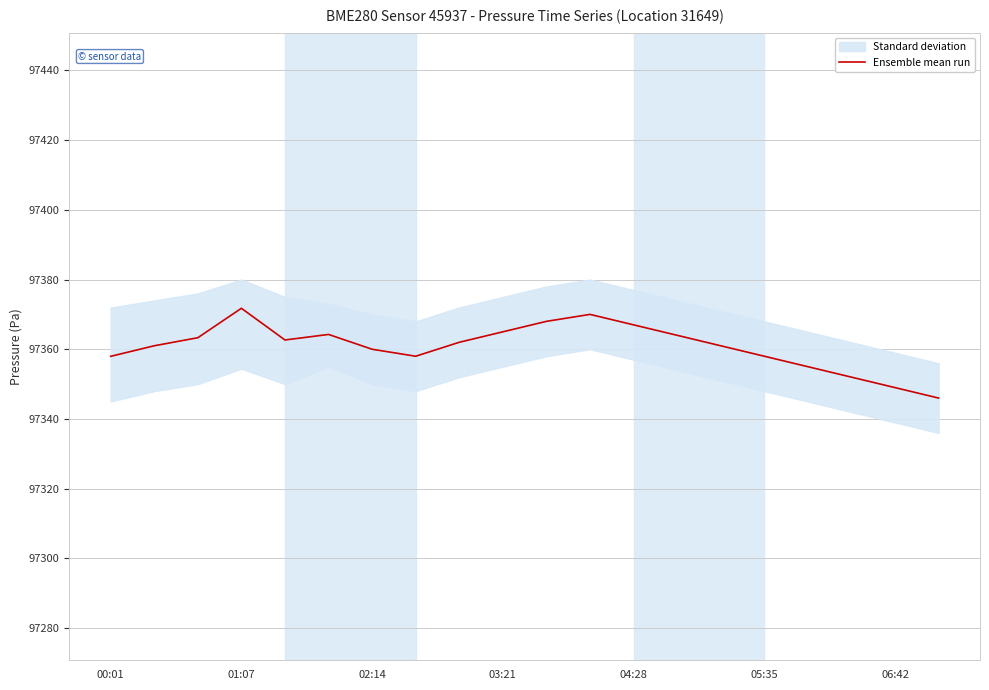

The Ensemble mean run series shows 163652.0 at 05:35. True or false?

False